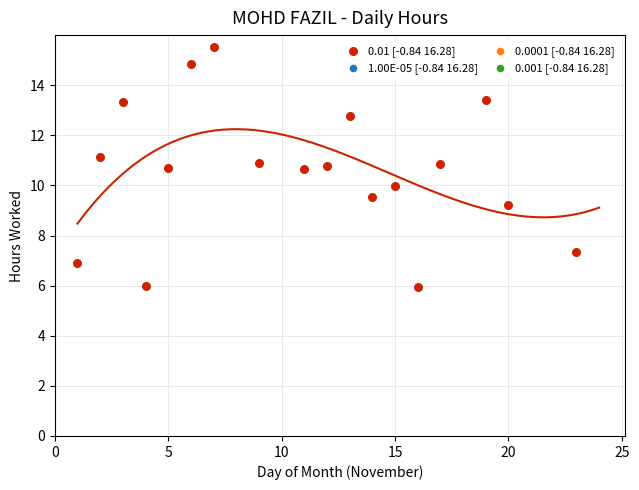

What is the range of Y values (max minus min)?

9.6